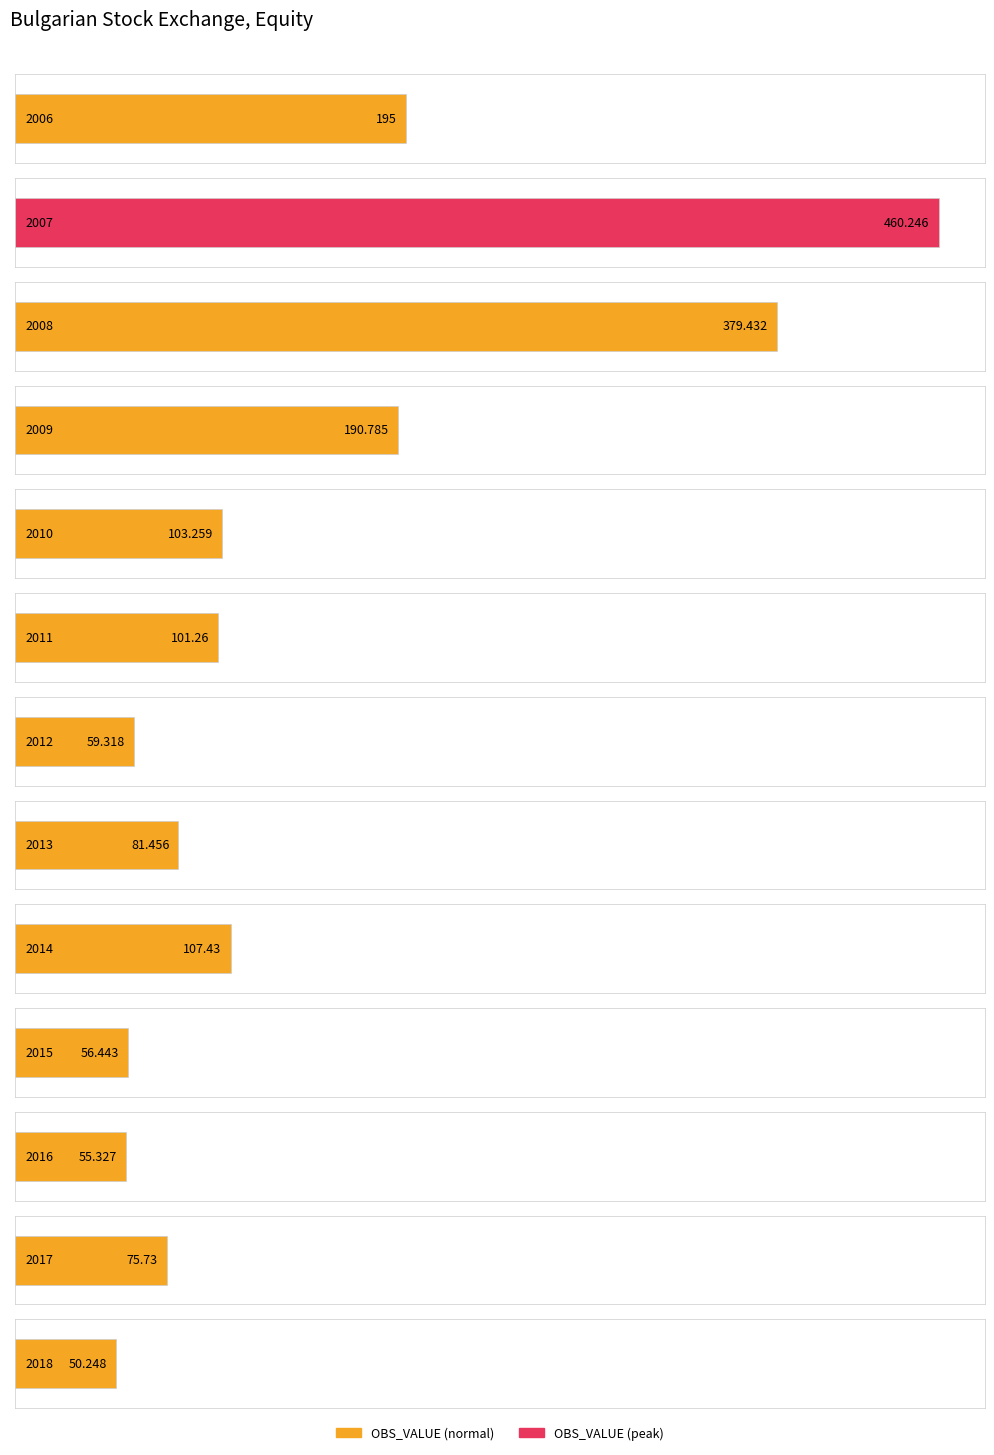

At which category does the chart reach its peak across all series?

2007